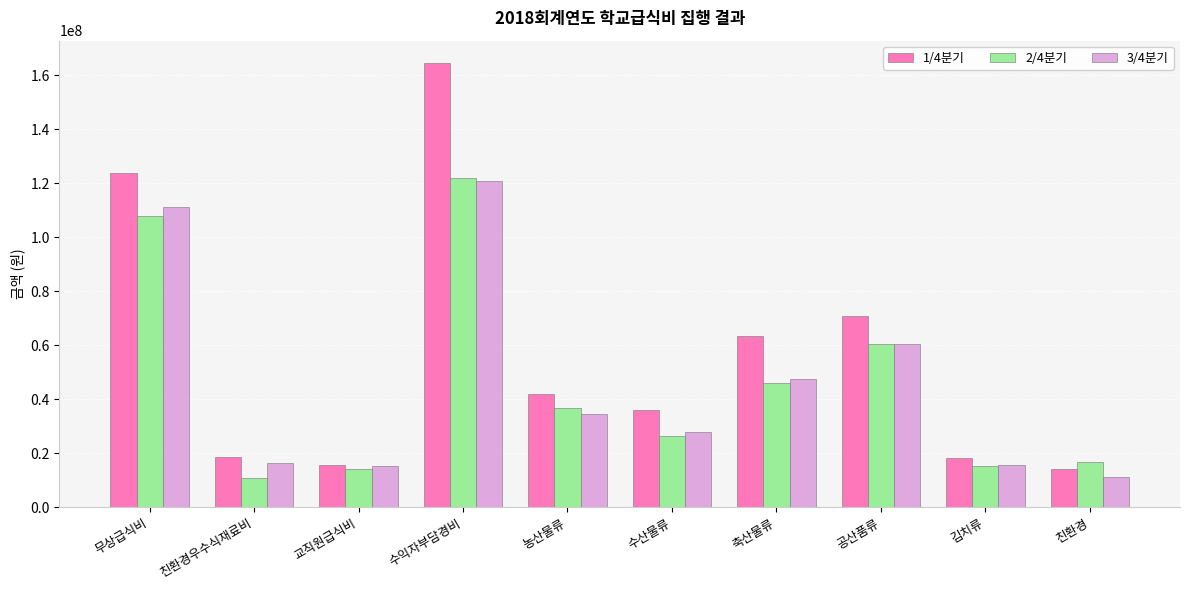

What is the difference between the second highest and second lowest values in the 3/4분기 series?

96013600